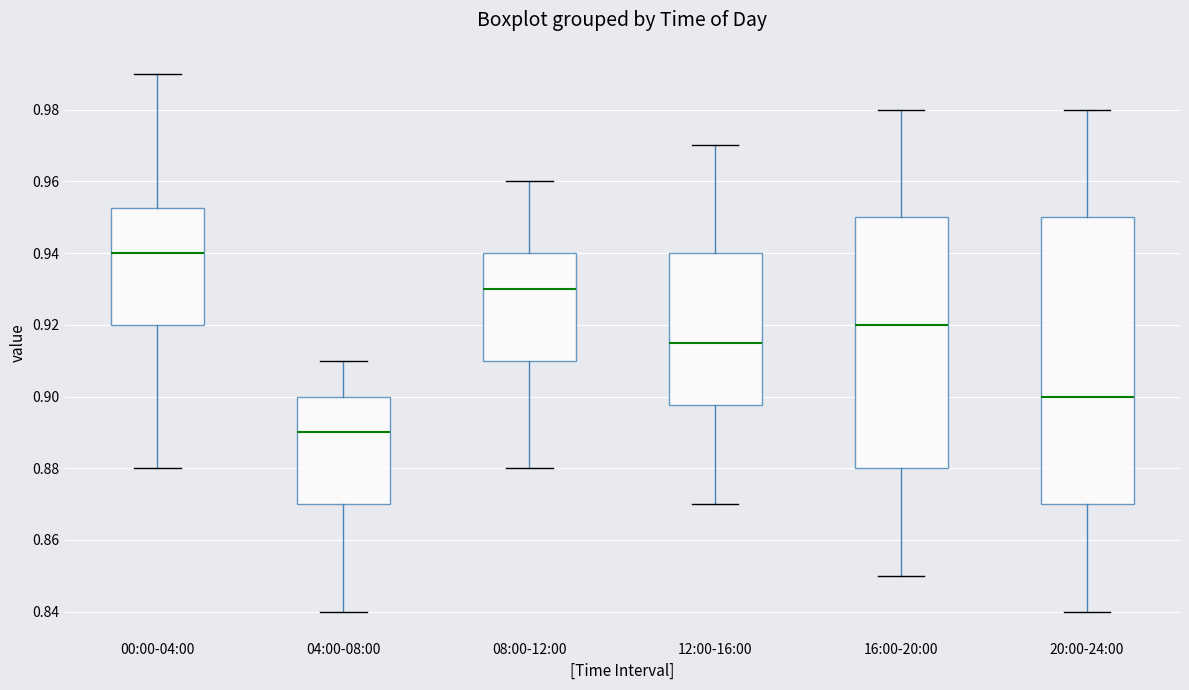

Which box has the lowest median line?

04:00-08:00